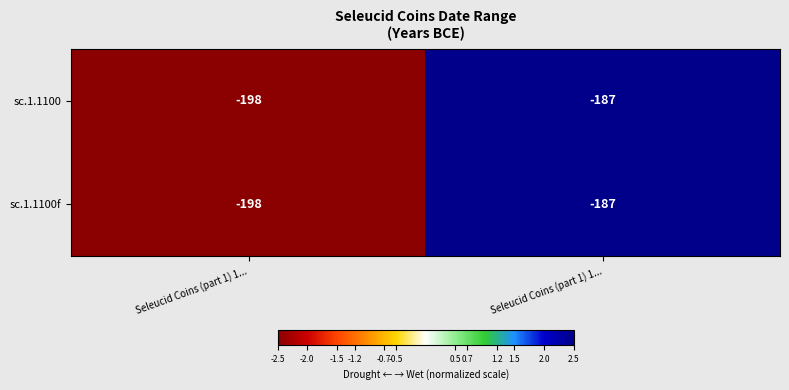

What is the smallest value displayed?

-198